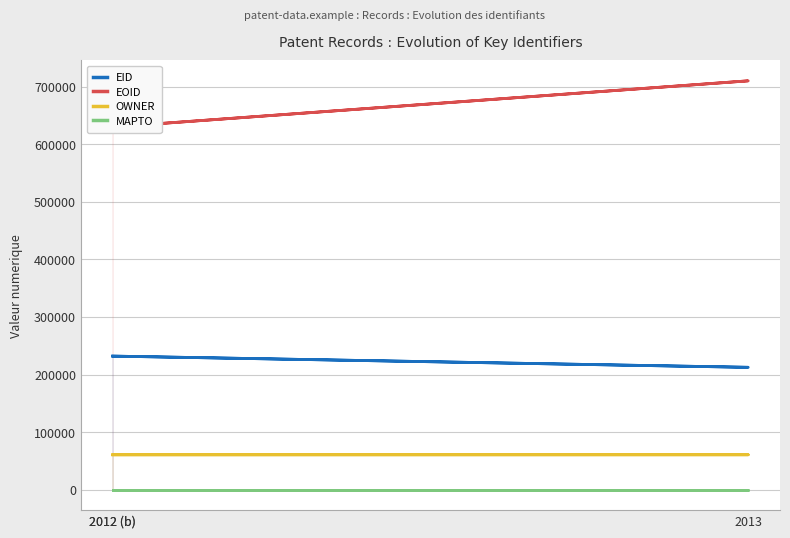

Which series changed the most between 2013 and 2012 (b)?

EOID